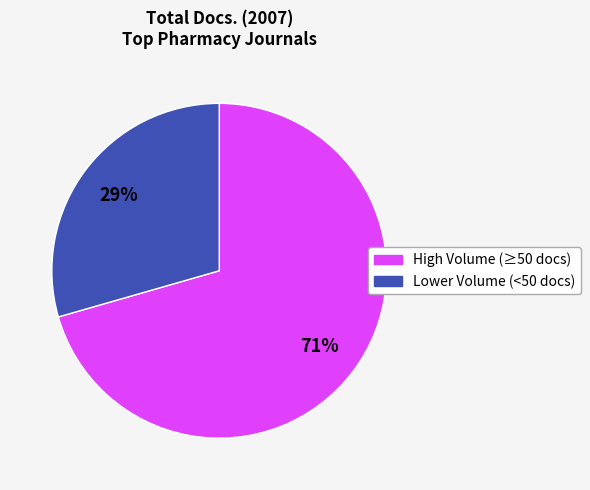

How many segments does this pie chart have?

2